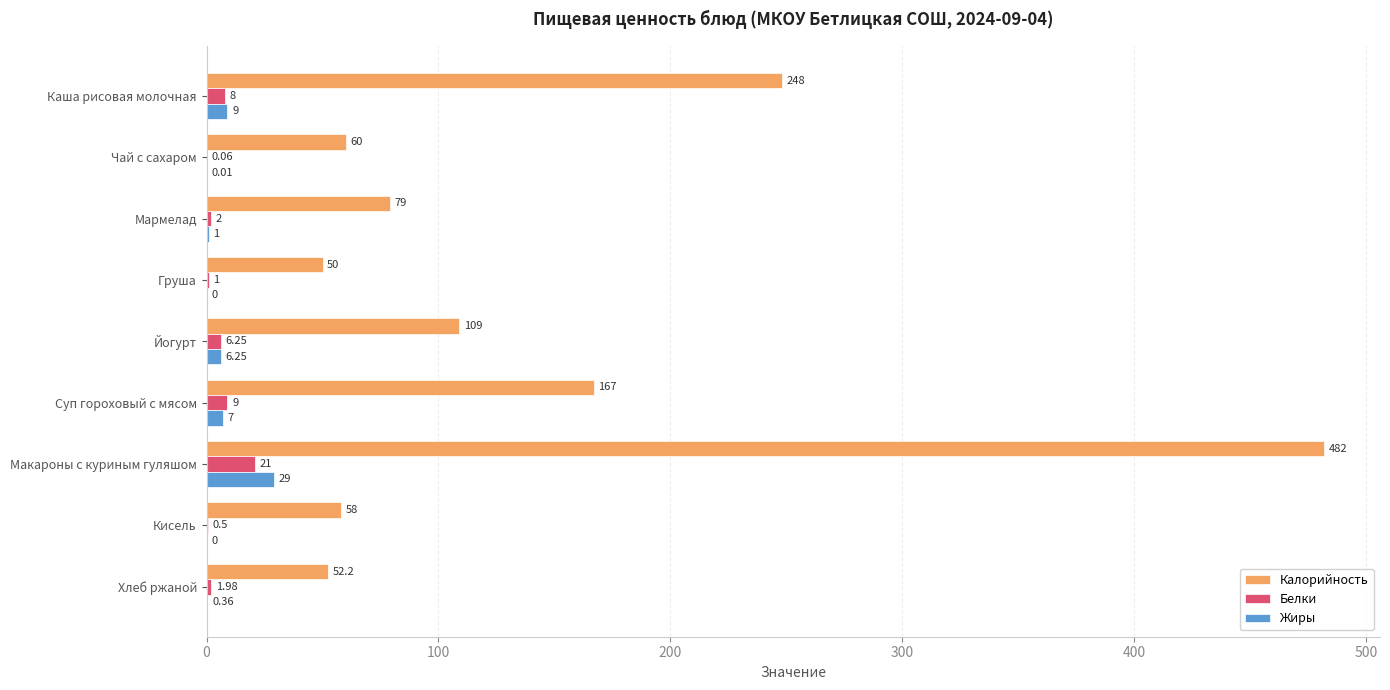

At which category is the sum across all series the highest?

Макароны с куриным гуляшом